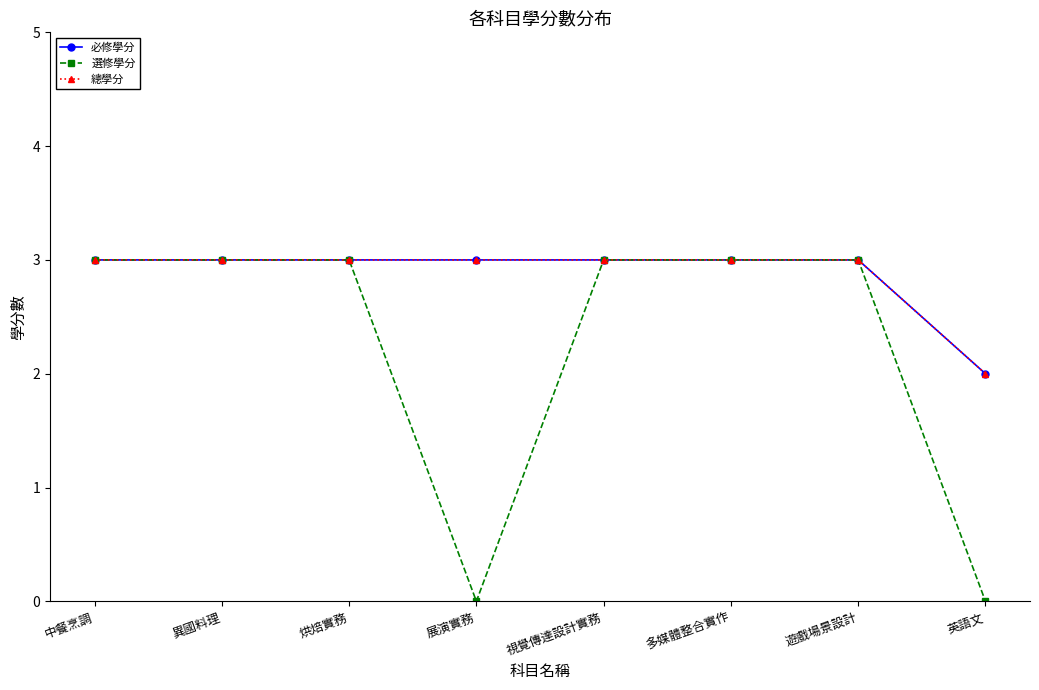

Between 中餐烹調 and 展演實務, which series saw the biggest shift?

選修學分